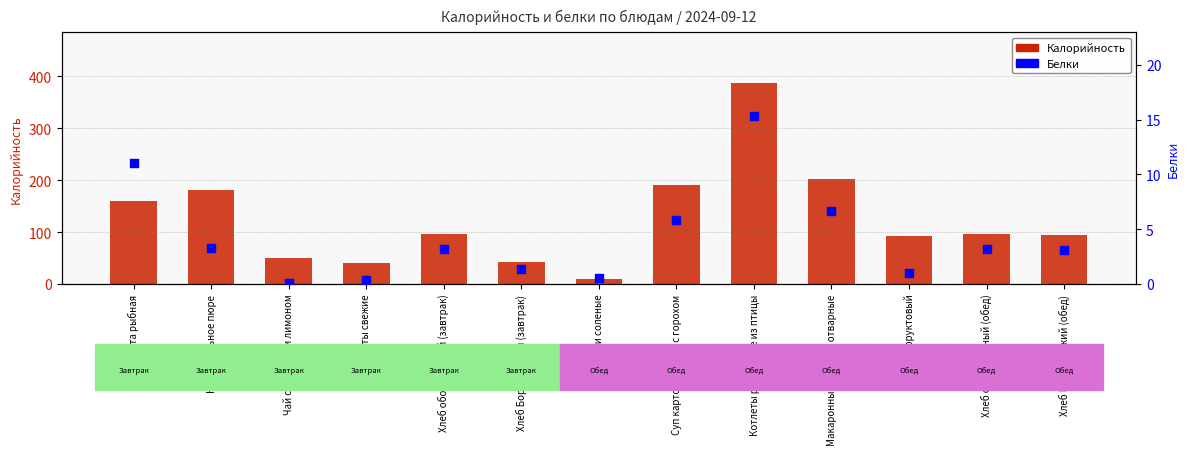

What are all the series names shown in the legend?

Калорийность, Белки